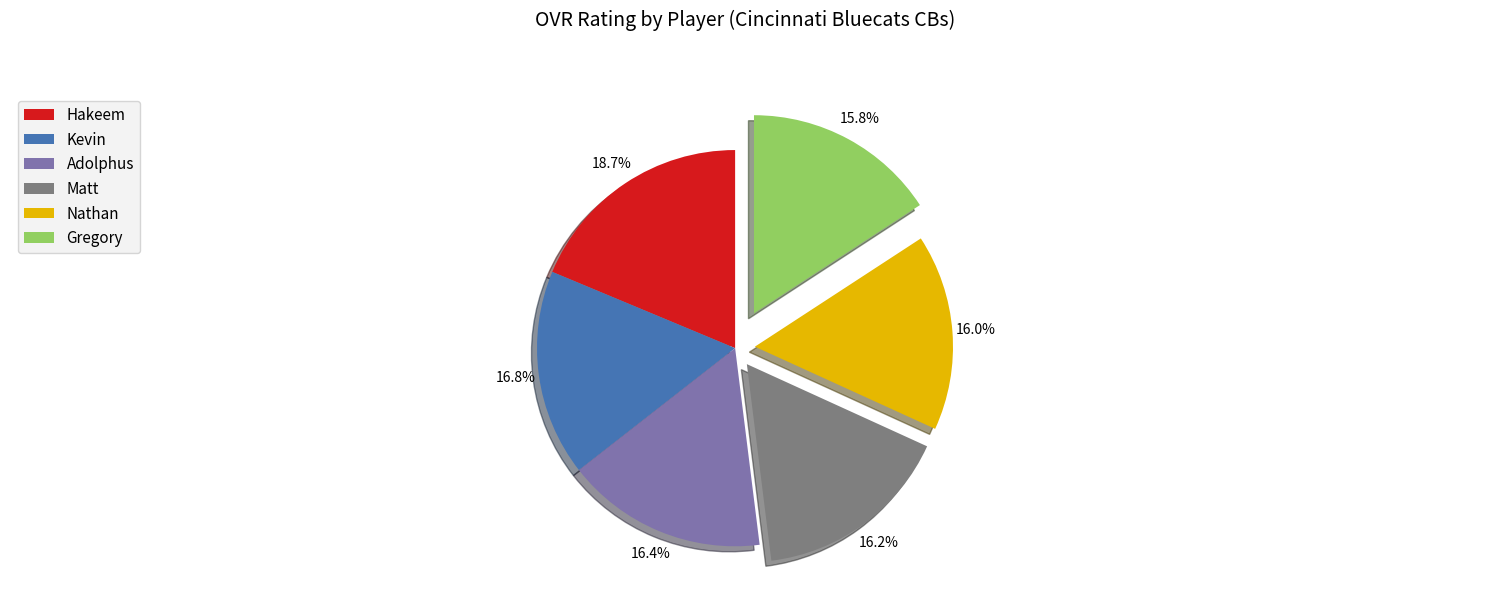

The Matt slice represents 16% of the pie. True or false?

True